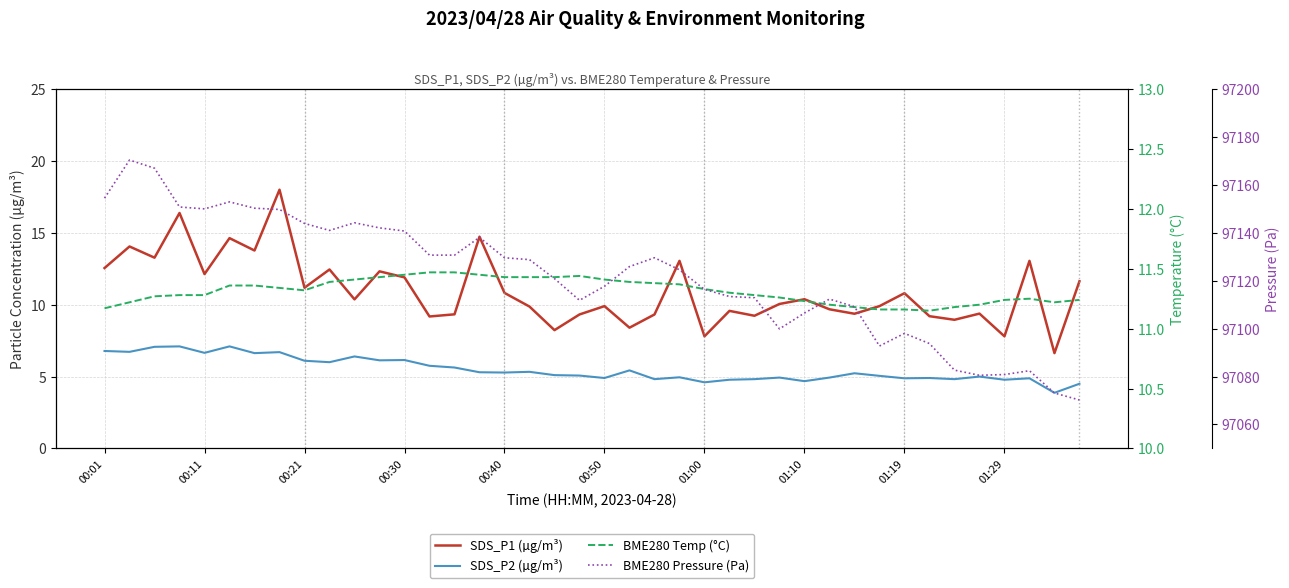

List the labels in order of SDS_P2 (µg/m³) value, smallest first.

38, 39, 24, 28, 25, 36, 22, 26, 34, 32, 37, 20, 33, 27, 29, 23, 35, 31, 19, 18, 30, 16, 15, 17, 21, 14, 13, 01:29, 01:19, 11, 12, 10, 01:00, 00:40, 01:10, 00:11, 00:01, 00:21, 00:30, 00:50